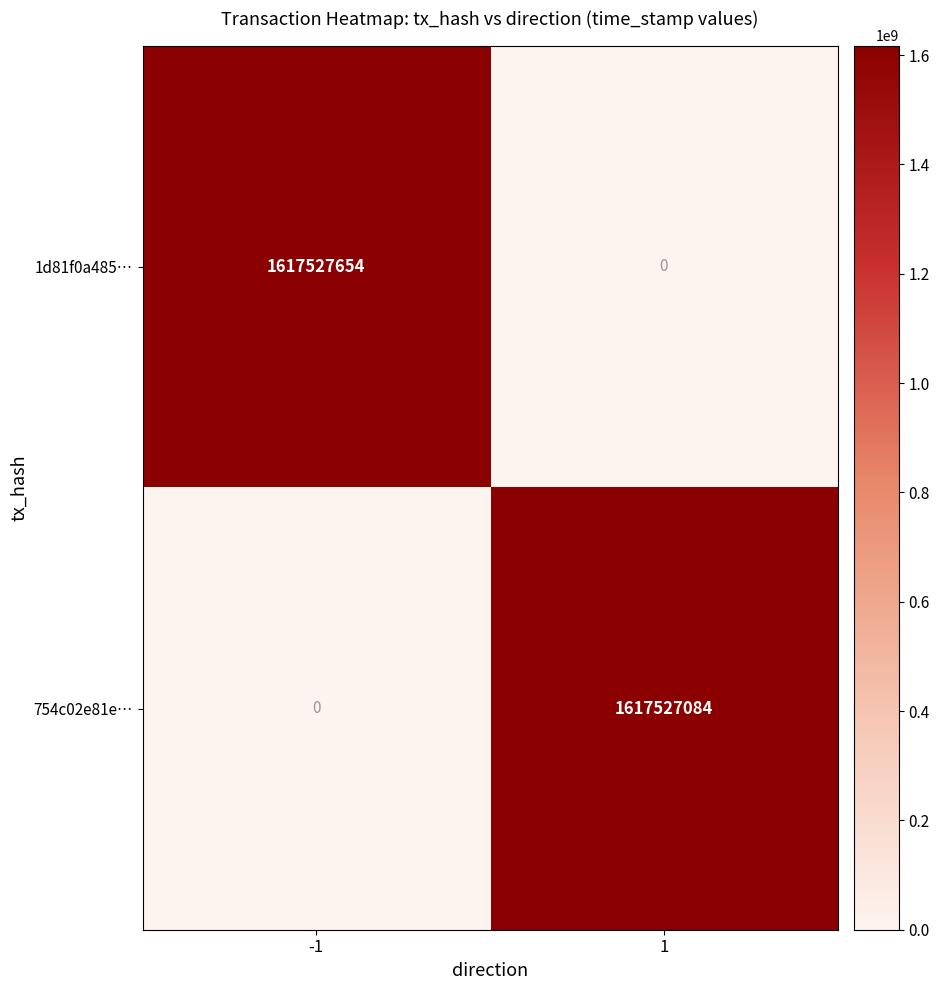

What is the sum of all 754c02e81e… values?

1617527084